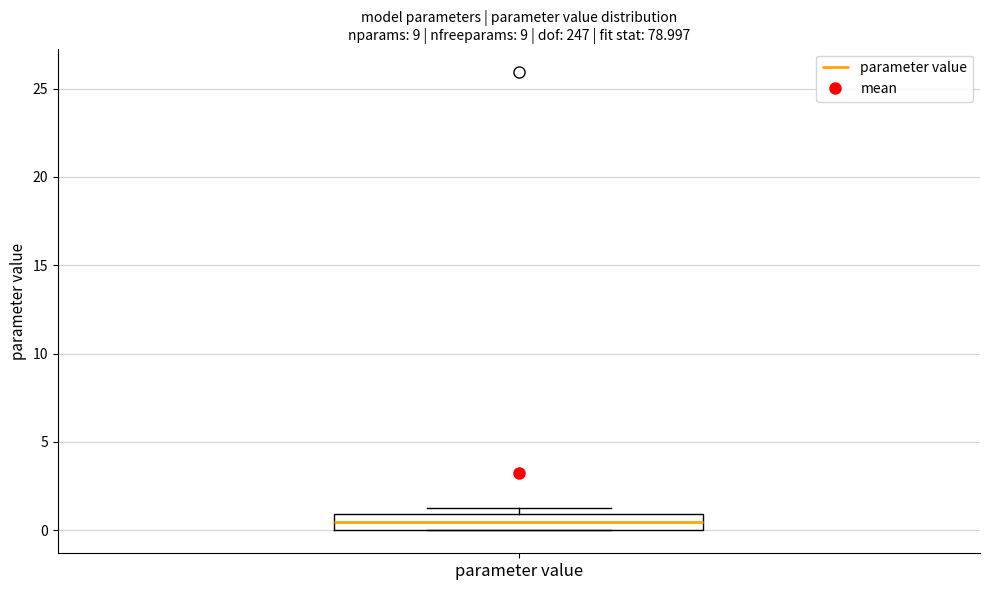

Read this box plot against the y-axis: the position of the median line, the range covered by the box, and the ends of both whiskers. The values are not printed on the chart, so give them approximately, as read against the axis.

median 0.5, box 0.0 to 1.0, whiskers 0.0 to 1.5